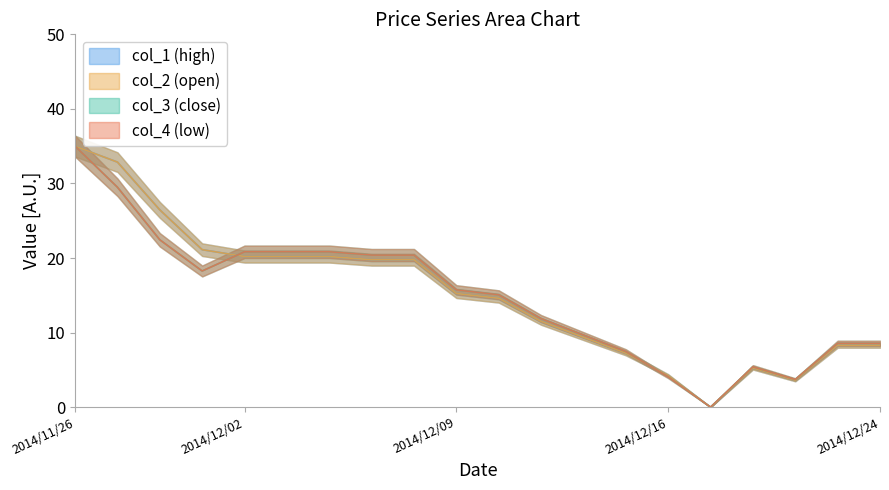

After their last crossing, which series has the higher values: col_2 or col_3?

col_2